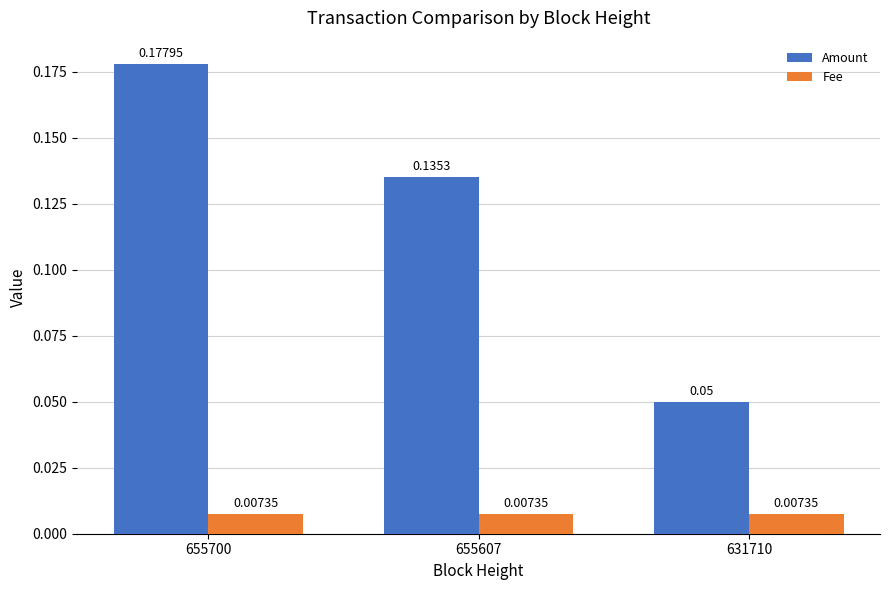

Which series has the widest spread of values?

Amount